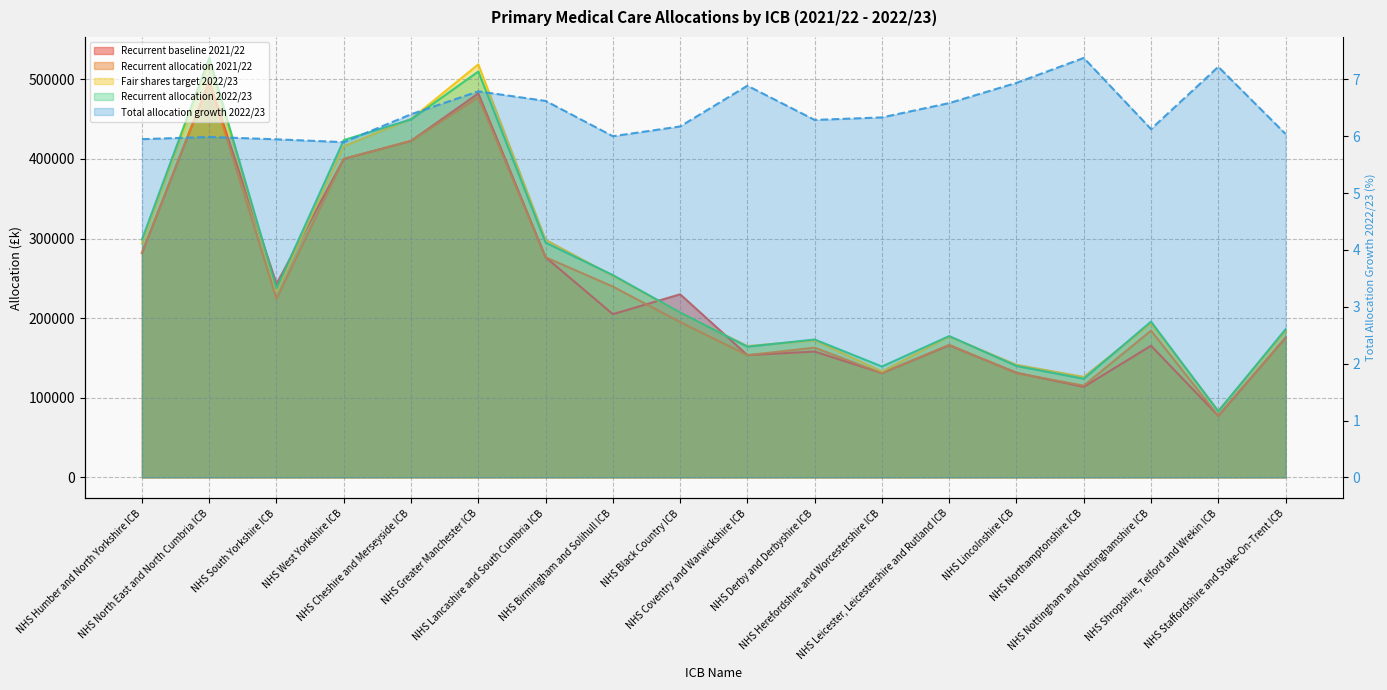

Reading right to left, what are all the values shown in this chart?

Recurrent baseline 2021/22: 175452.8	77365.2	165373.8	113720.0	131443.0	165919.3	130987.0	158060.0	153553.7	229988.4	205009.8	276522.0	482289.1	422647.9	400060.9	243161.1	497084.7	281931.2
Recurrent allocation 2021/22: 175452.8	77365.2	184381.8	115308.3	130822.0	166540.3	130987.0	162946.5	153553.7	195004.5	239691.5	276522.0	477402.6	422647.9	400060.9	224153.1	497084.7	281931.2
Fair shares target 2022/23: 183676.9	83592.4	193190.2	126164.5	141440.5	176816.0	133144.5	172121.2	164915.3	206650.0	253111.6	298375.4	518768.2	450184.5	415948.7	233867.1	523433.2	293868.0
Recurrent allocation 2022/23: 186050.0	82952.0	195677.0	123815.0	139900.0	177504.0	139280.0	173191.0	164131.0	207041.0	254074.0	294831.0	509816.0	449640.0	423649.0	237481.0	526849.0	298702.0
Total allocation growth 2022/23: 6.0	7.2	6.1	7.4	6.9	6.6	6.3	6.3	6.9	6.2	6.0	6.6	6.8	6.4	5.9	5.9	6.0	5.9